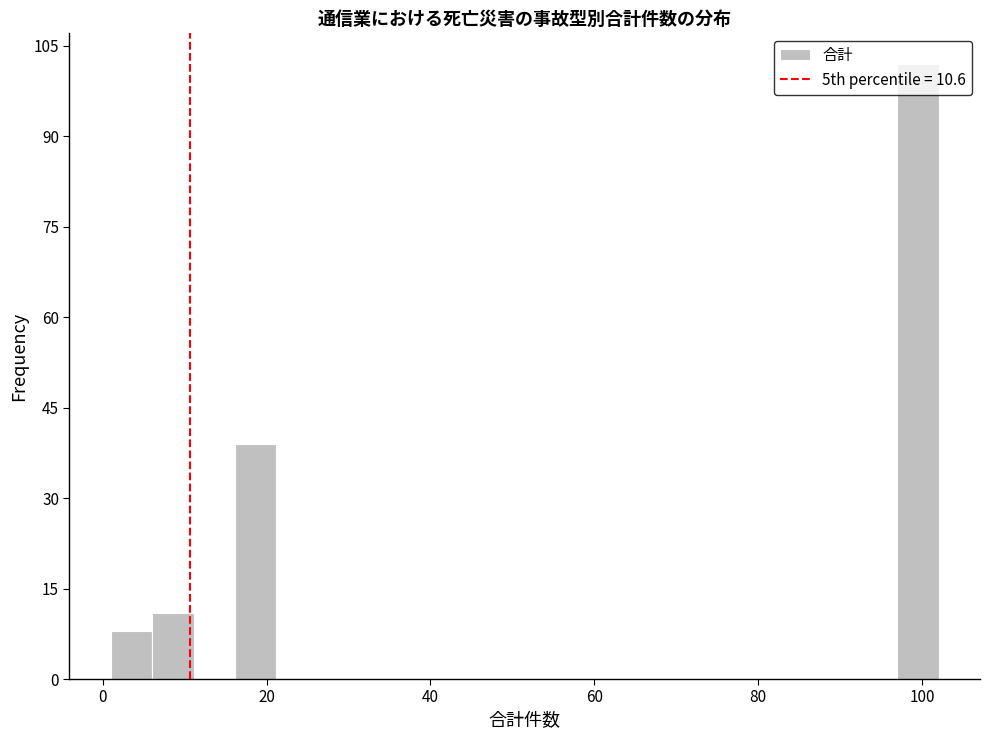

Read against the x-axis, roughly where is the centre of the tallest bar?

100